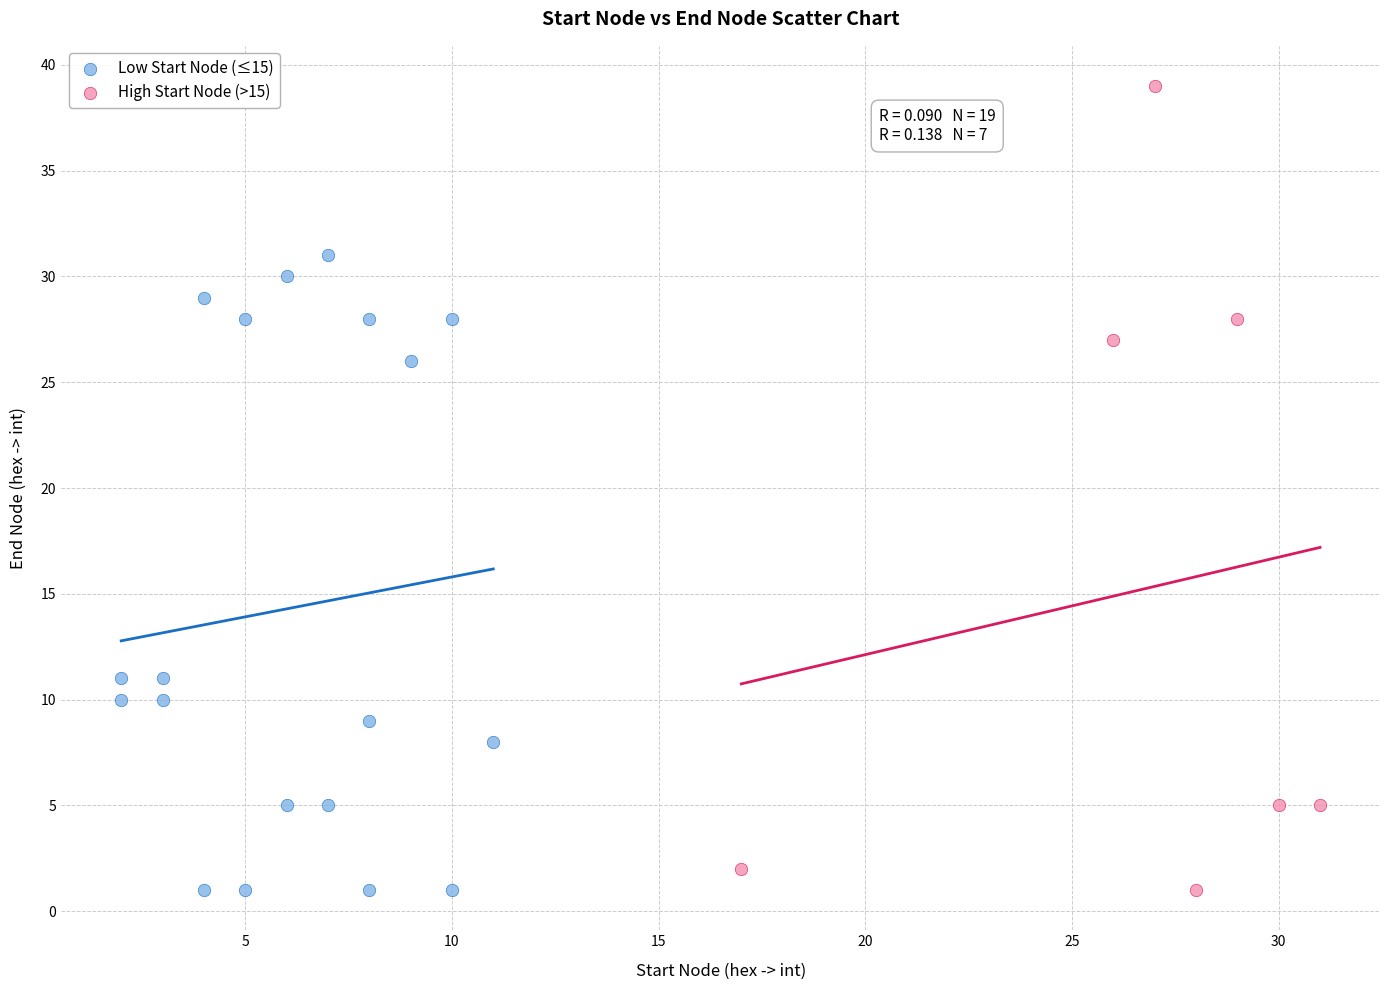

Which series has the largest Y range (max minus min)?

High Start Node (>15)